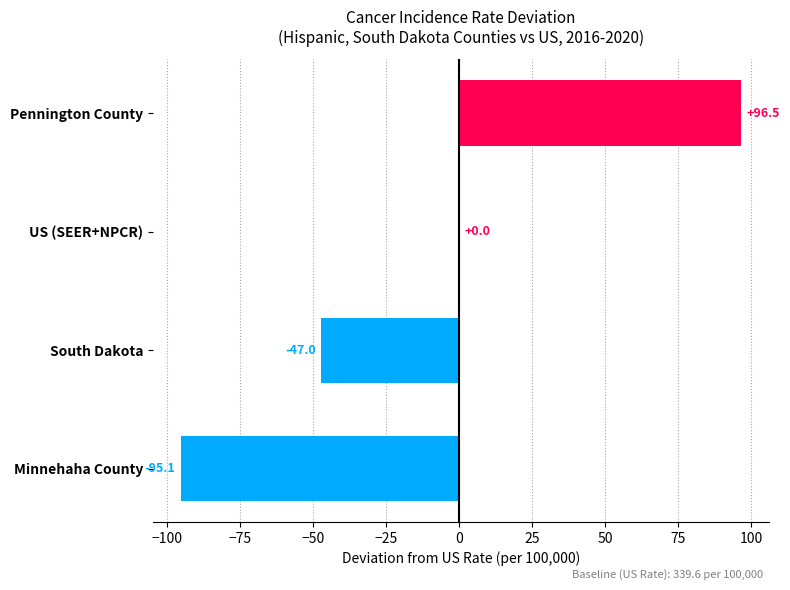

What is the sum of all values?

-45.6